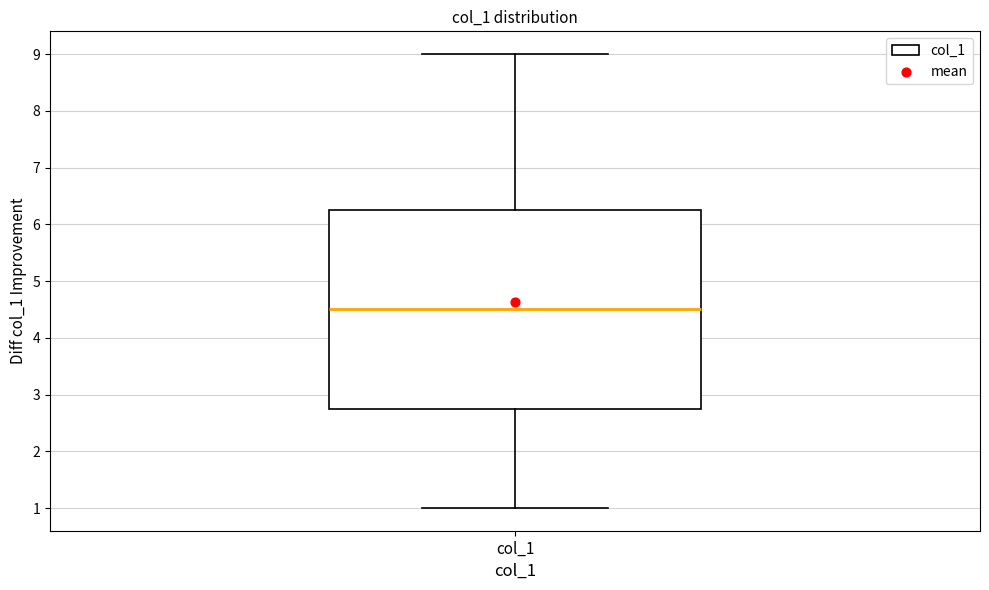

Read this box plot against the y-axis: the position of the median line, the range covered by the box, and the ends of both whiskers. The values are not printed on the chart, so give them approximately, as read against the axis.

median 4.5, box 2.8 to 6.3, whiskers 1.0 to 9.0